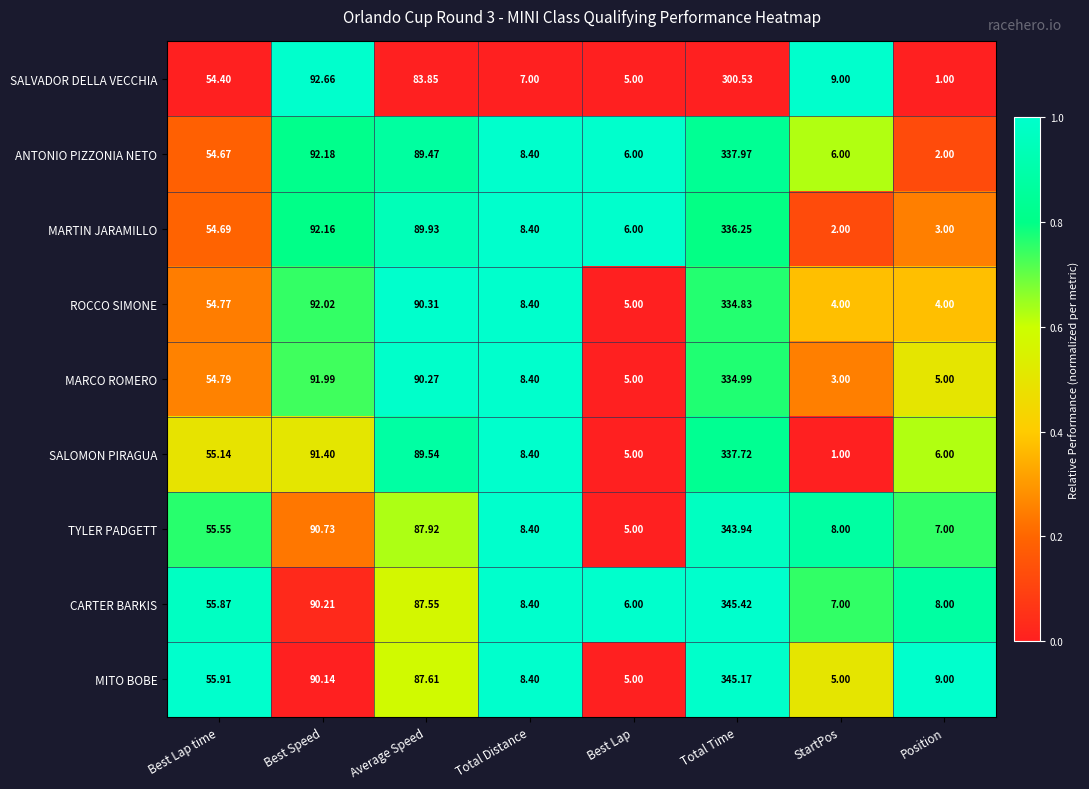

At which category is the sum across all series the highest?

Total Time